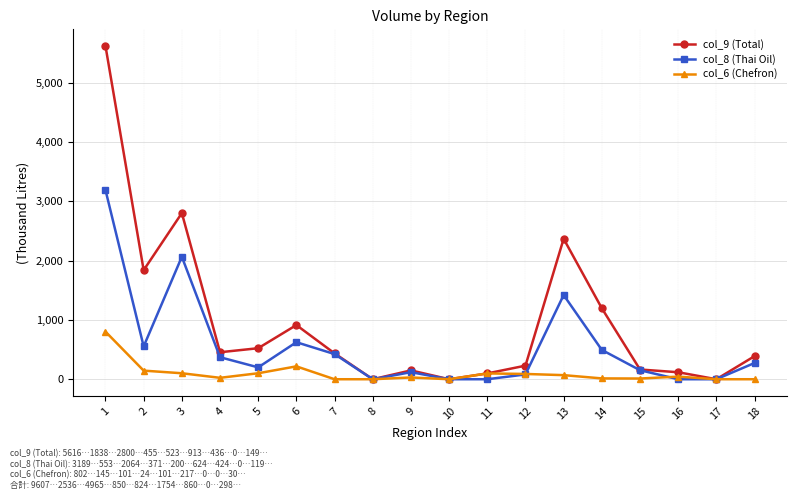

What is the difference between the second highest and second lowest values in the col_6 (Chefron) series?

217